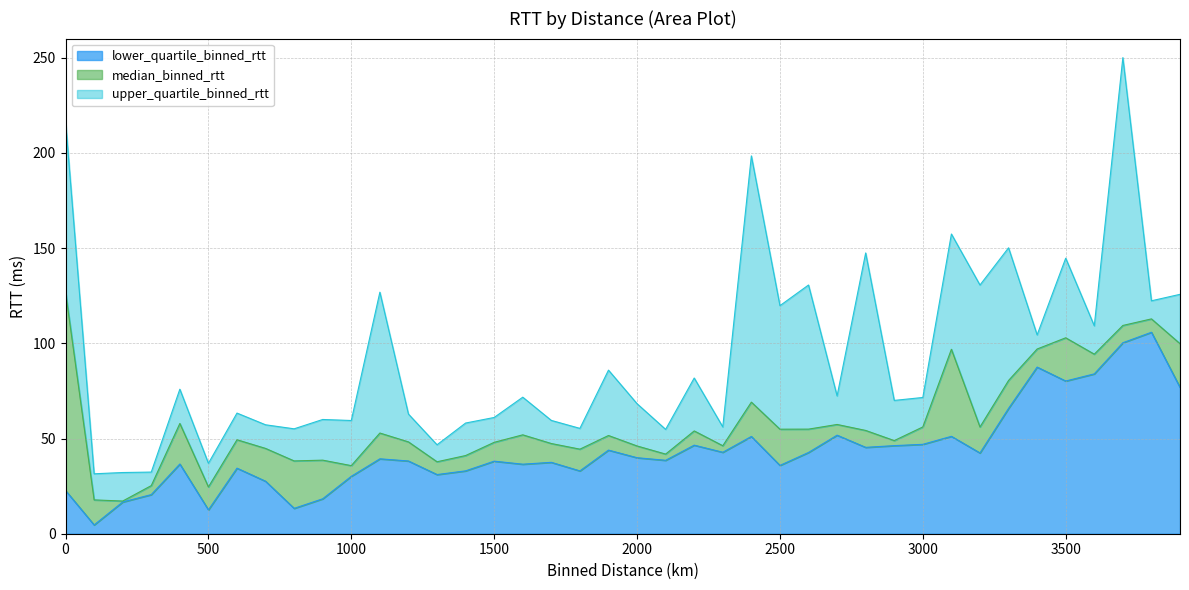

The value of lower_quartile_binned_rtt at 700.0 is 27.6. True or false?

True